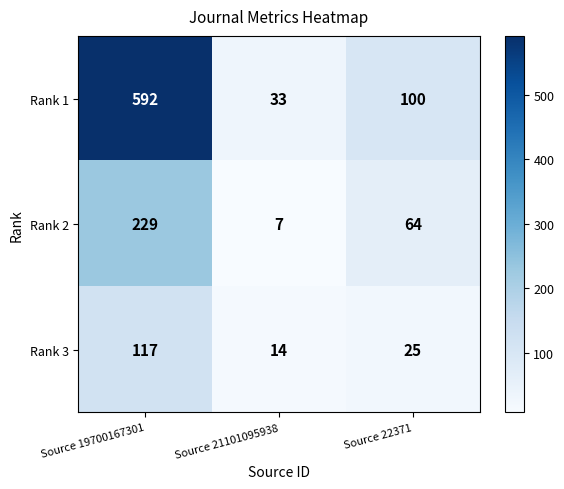

List the series in order of their overall mean, lowest first.

Rank 3, Rank 2, Rank 1